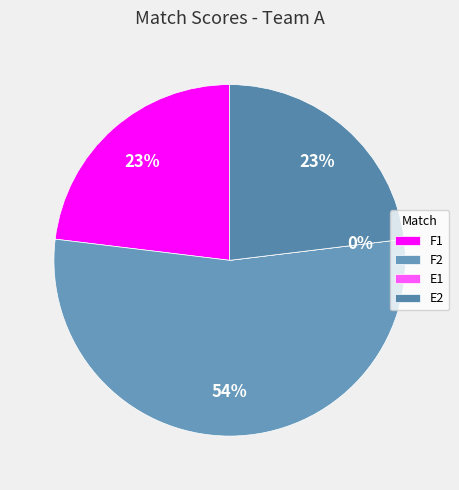

To the nearest percent, what percentage of the pie is E2?

23%